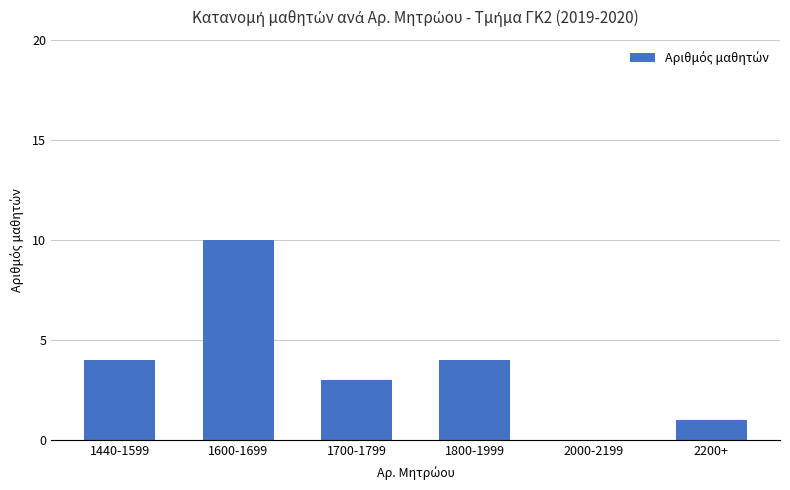

Reading left to right, extract all data points from this chart.

1440-1599=4	1600-1699=10	1700-1799=3	1800-1999=4	2000-2199=0	2200+=1